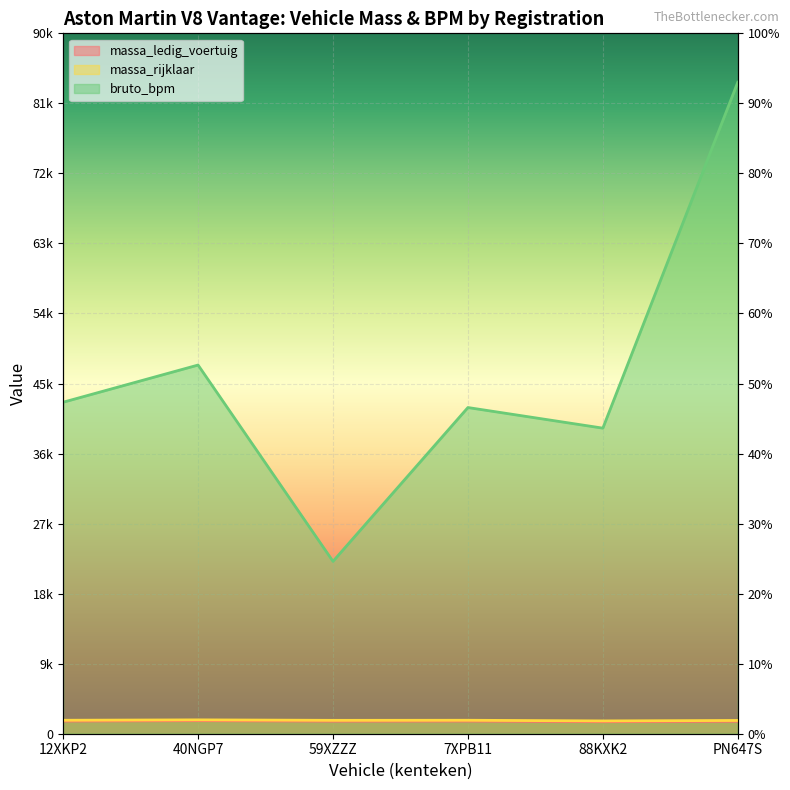

The value of massa_ledig_voertuig at 88KXK2 is 2440. True or false?

False